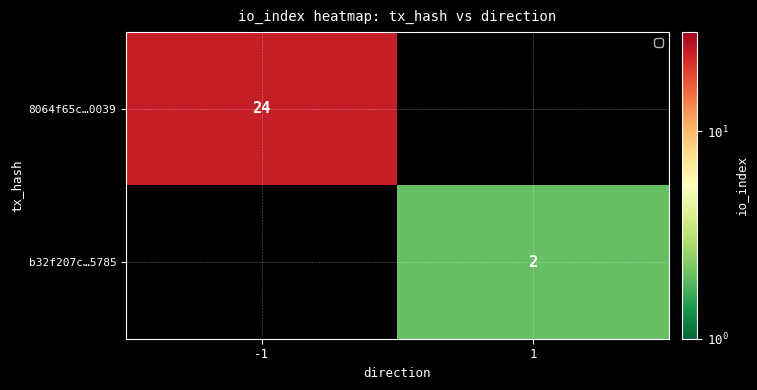

The value of 8064f65c…0039 at -1 is 41. True or false?

False